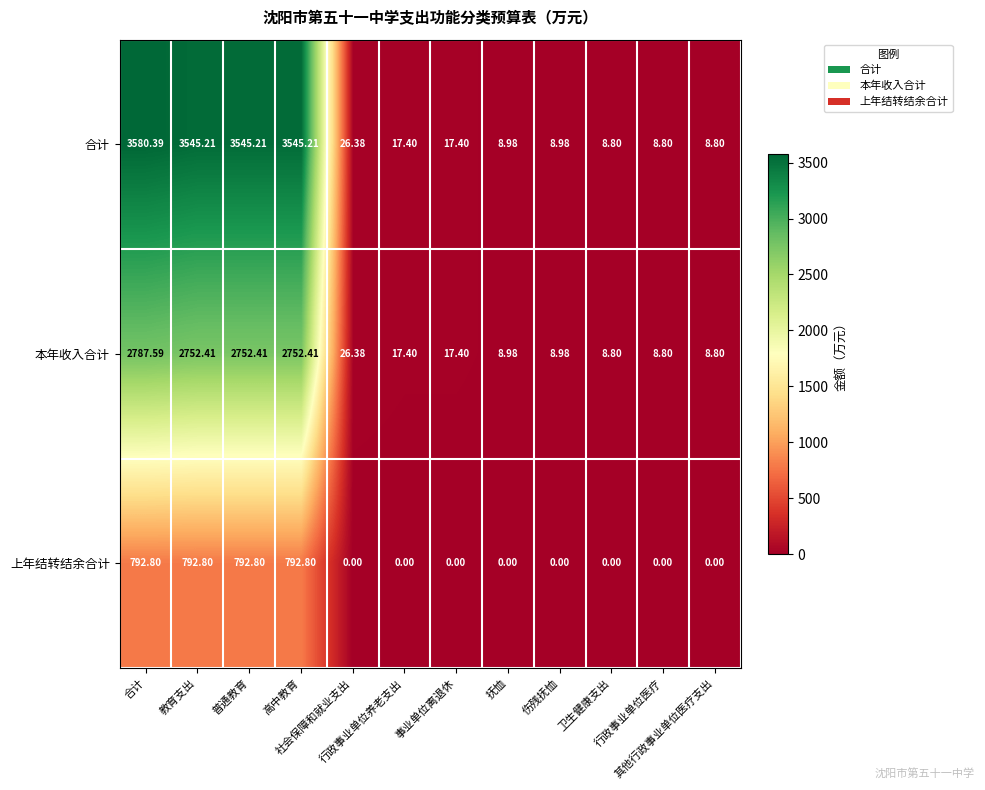

How many data points does each series have?

12